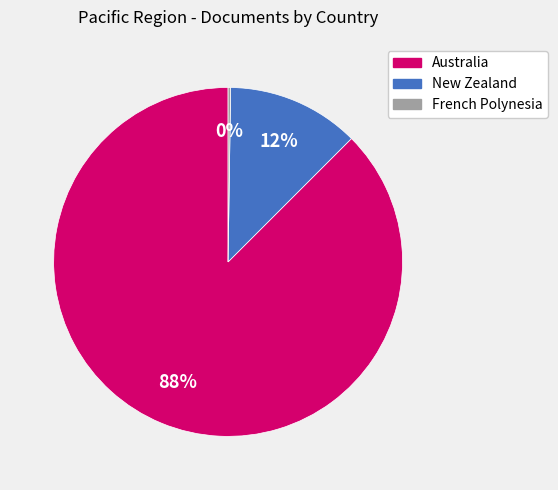

Combined, do New Zealand and Australia account for over 50%?

Yes